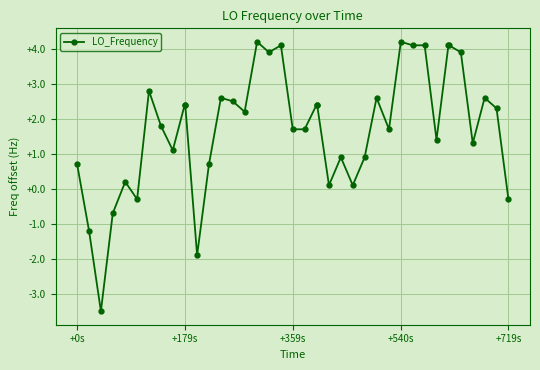

What is the value of the 20th point from the left?

1.7